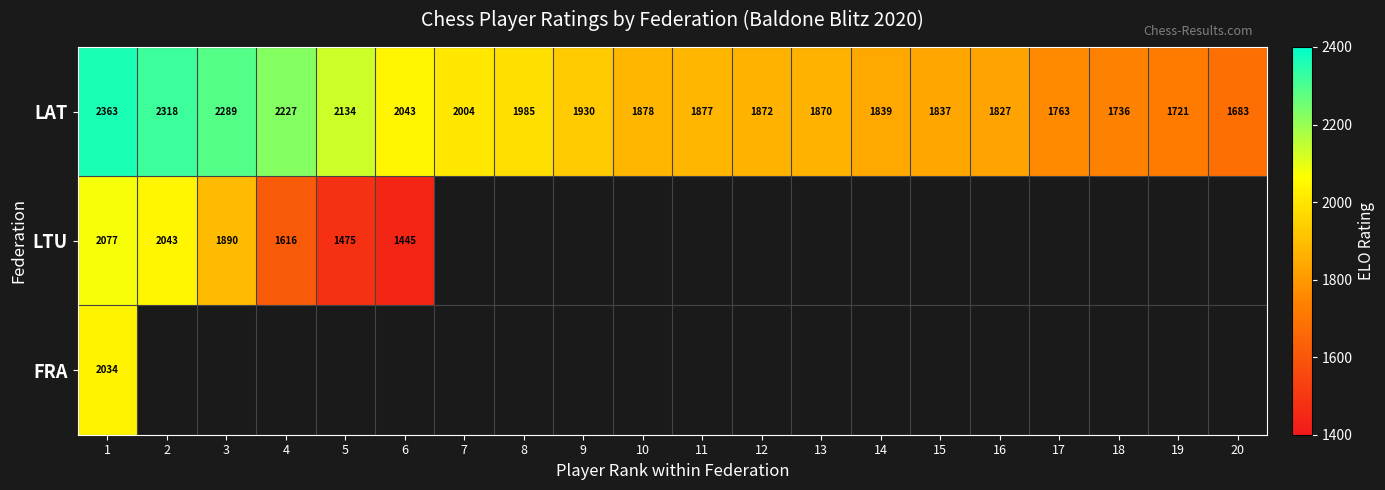

List the labels in order of LAT value, largest first.

1, 2, 3, 4, 5, 6, 7, 8, 9, 10, 11, 12, 13, 14, 15, 16, 17, 18, 19, 20